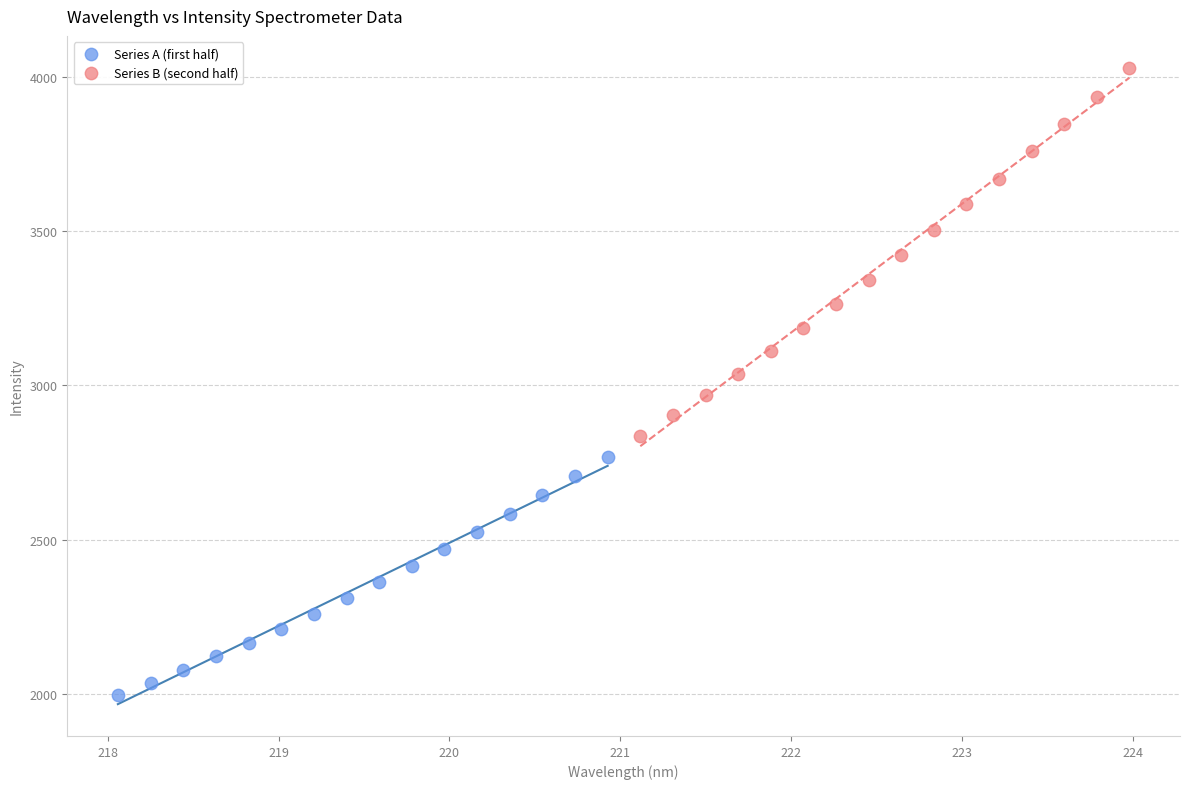

Which series contains the highest Y value?

Series B (second half)